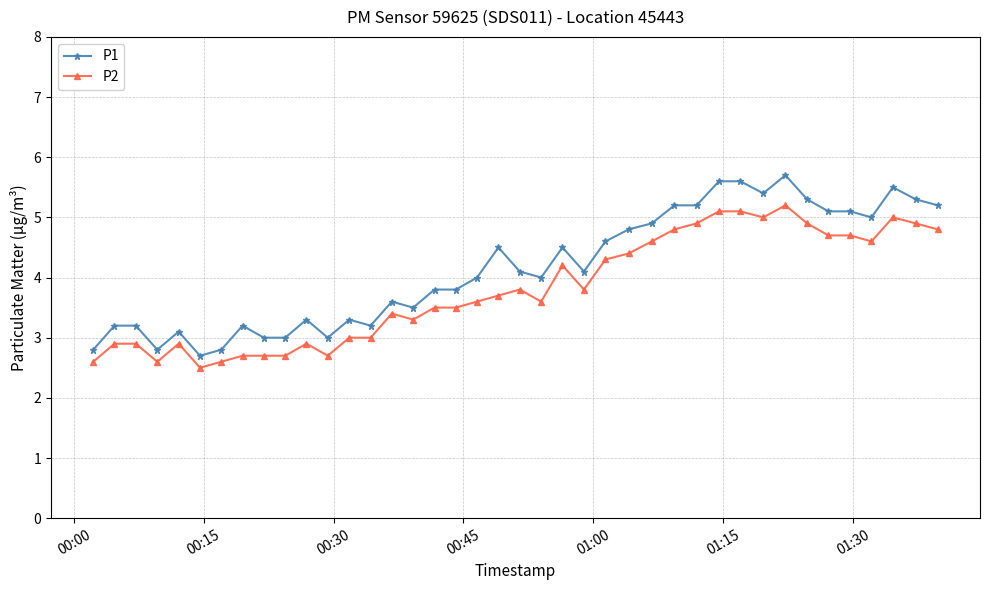

What is the difference between the maximum and minimum values in the P2 series?

2.7